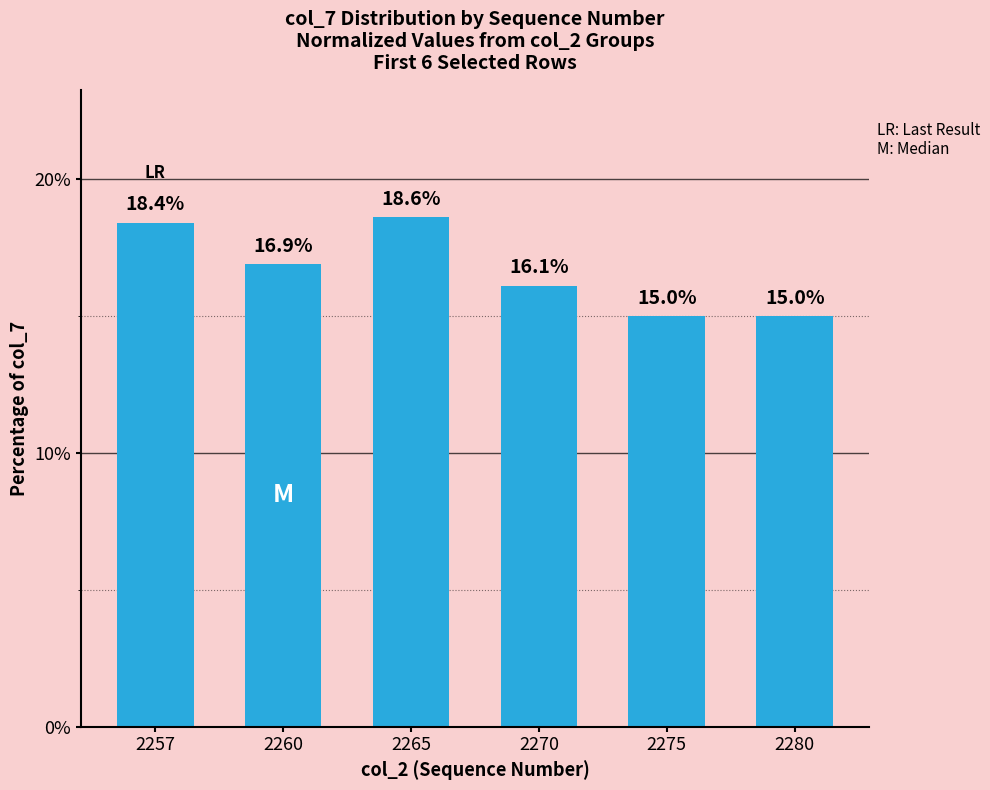

What is the maximum value shown in the chart?

18.6